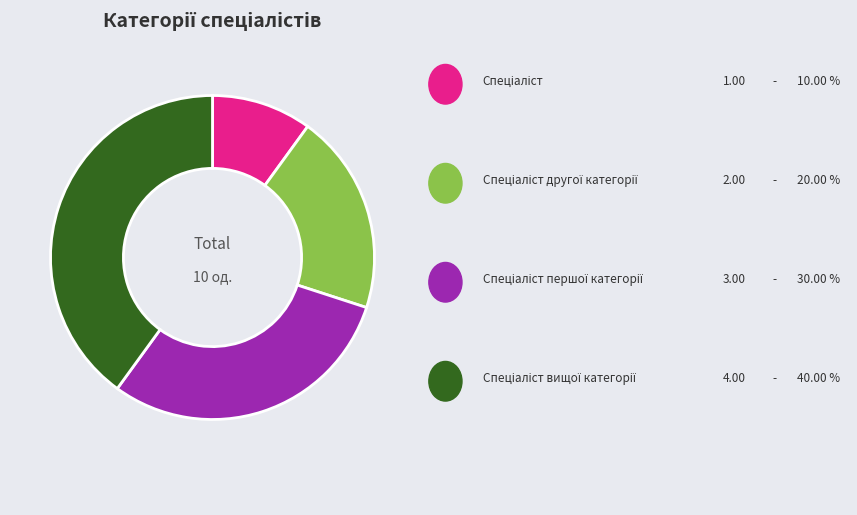

Is there any slice that represents more than half of the pie?

No